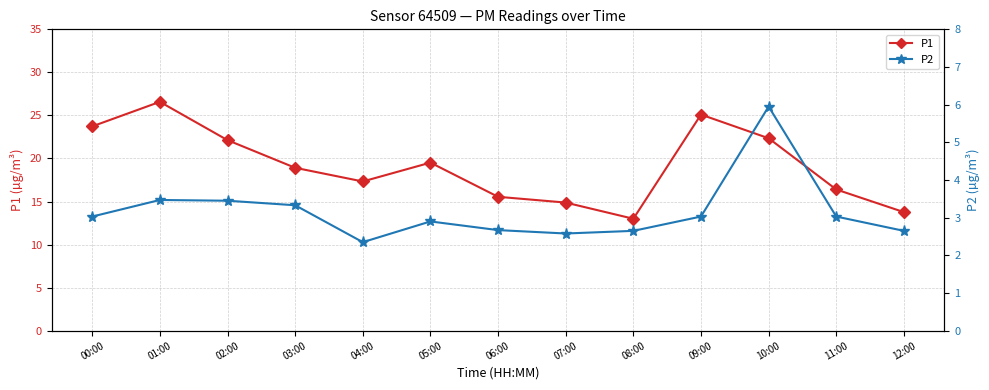

What is the difference between the second highest and second lowest values in the P2 series?

0.9